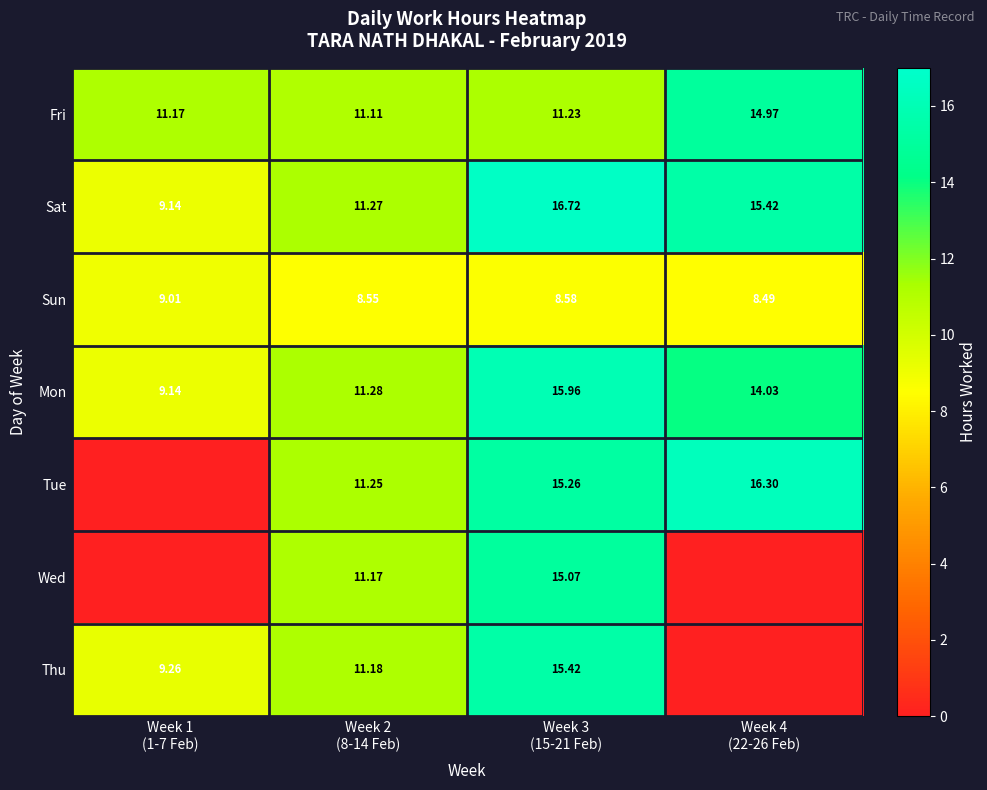

How many data points in Sat are above 15?

2